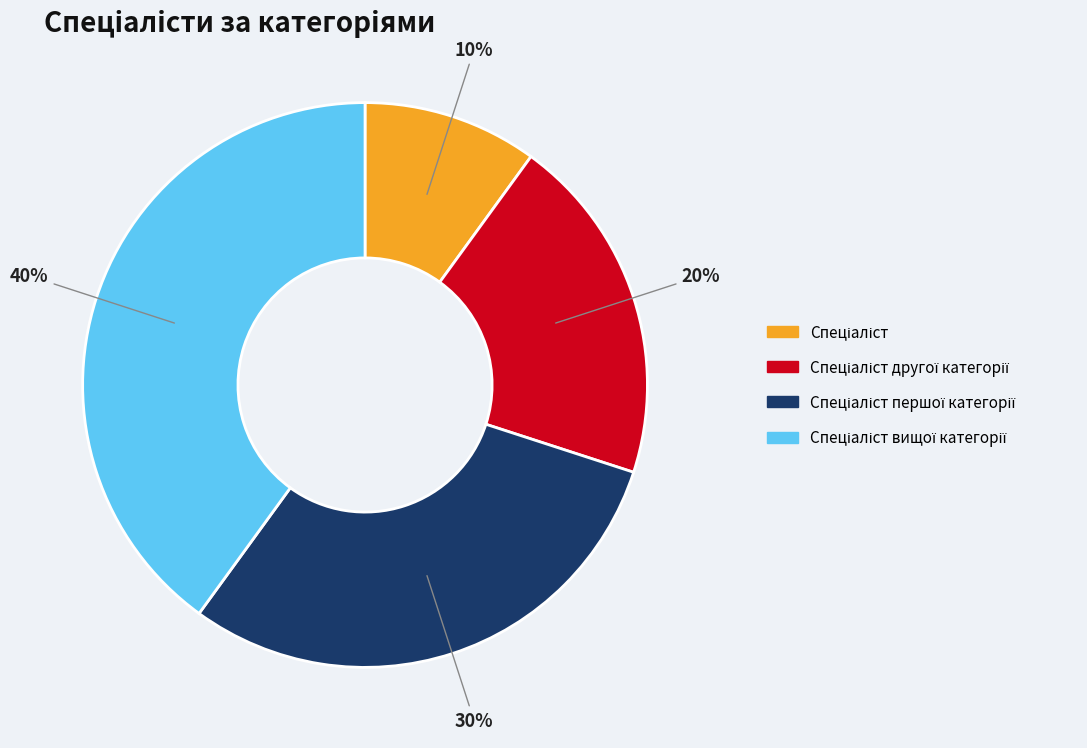

To the nearest percent, what is the average slice percentage?

25%